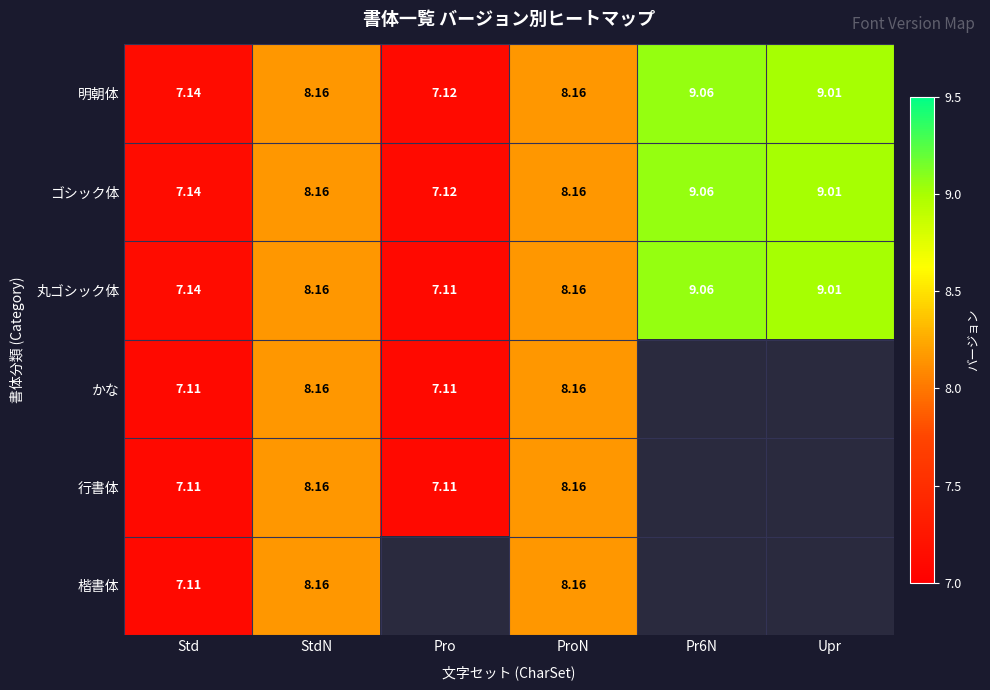

What is the difference between the second highest and minimum values in the 明朝体 series?

1.9